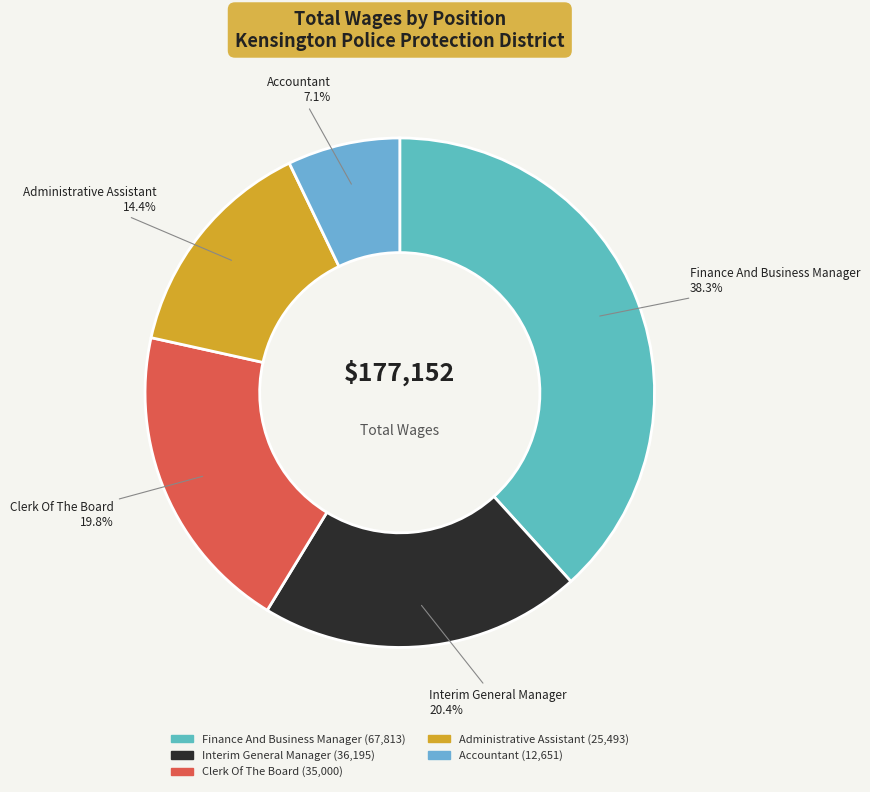

Count the number of slices in the pie.

5